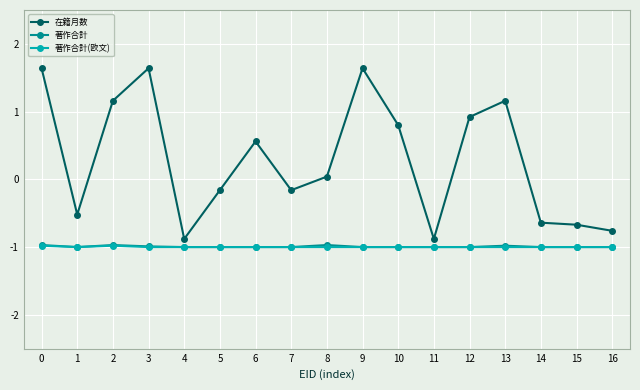

True or false: 在籍月数 and 著作合計 intersect in this chart.

False